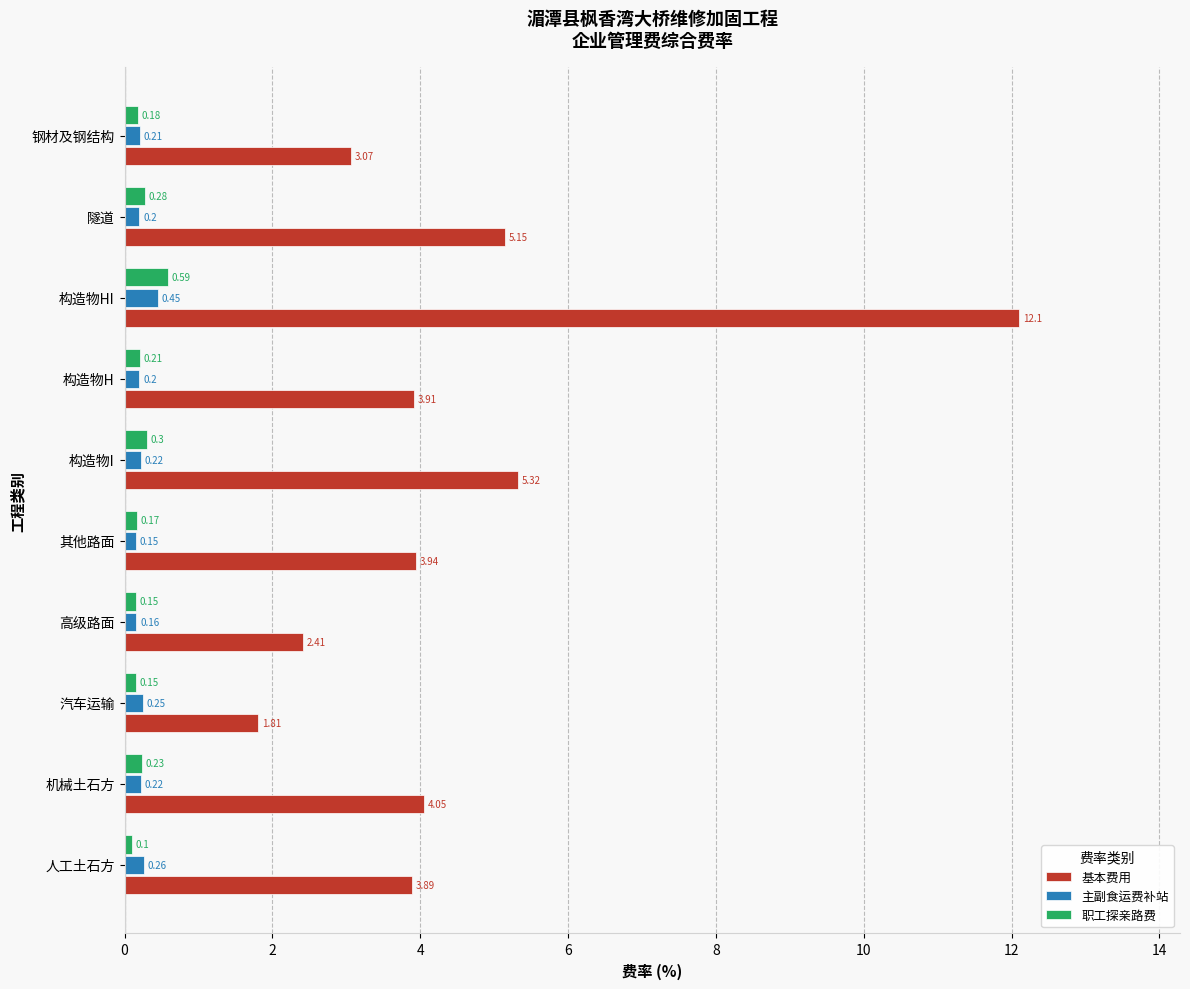

Count the number of categories in the chart.

10